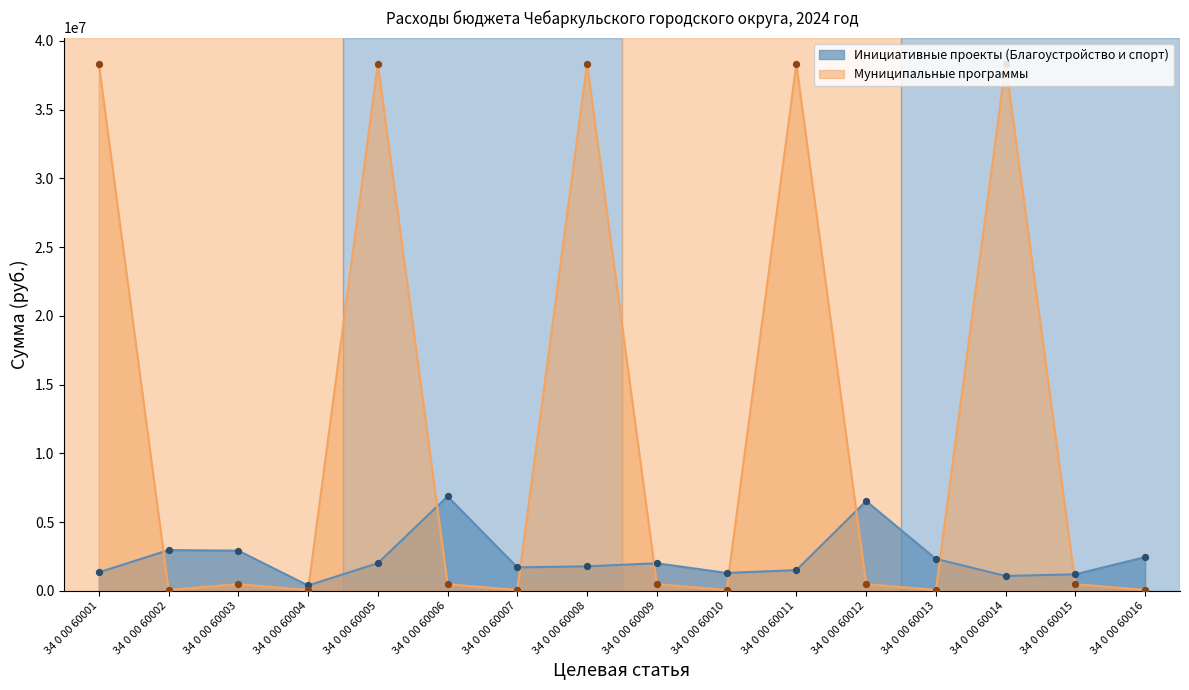

What are all the series names shown in the legend?

Инициативные проекты (Благоустройство и спорт), Муниципальные программы